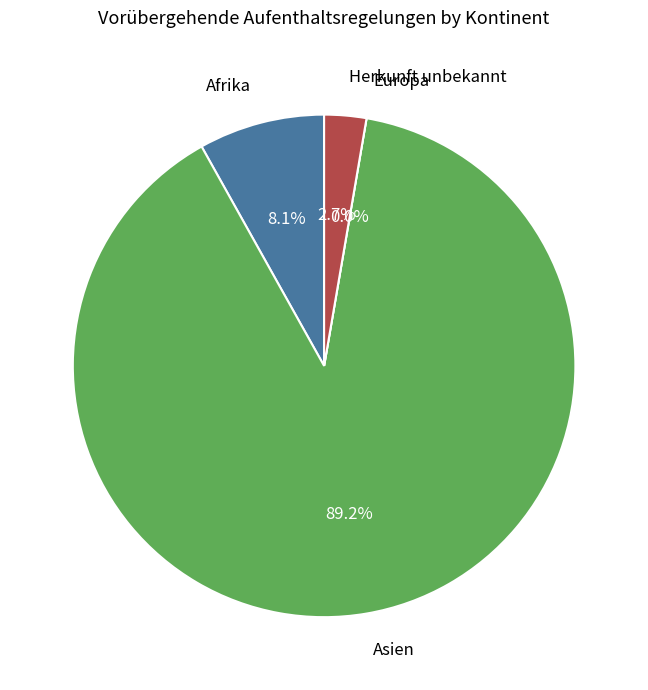

True or false: Herkunft unbekannt accounts for 3% of the total.

True